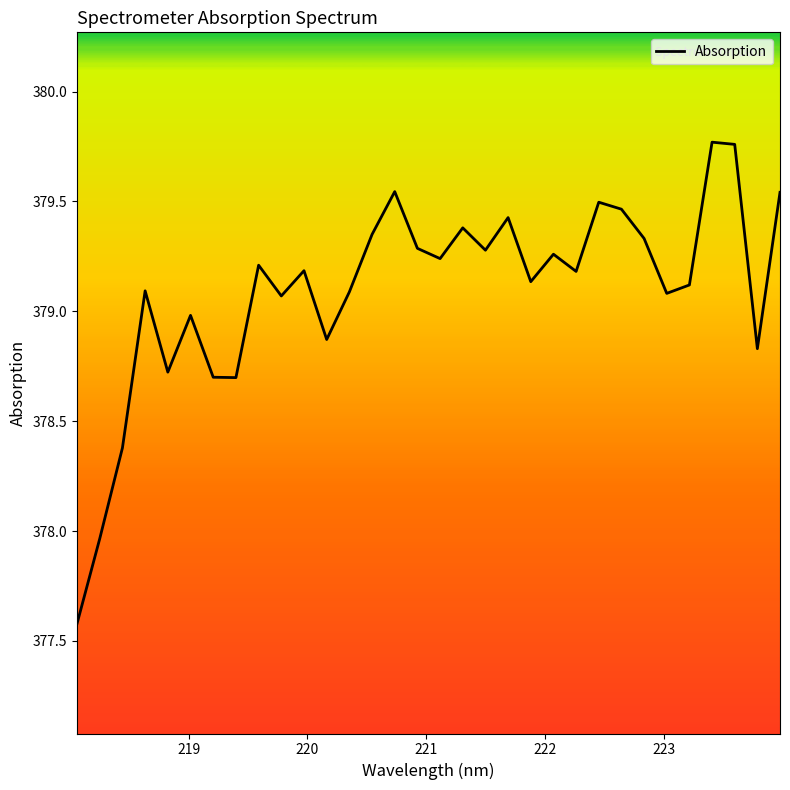

Does the chart have visible grid lines?

No